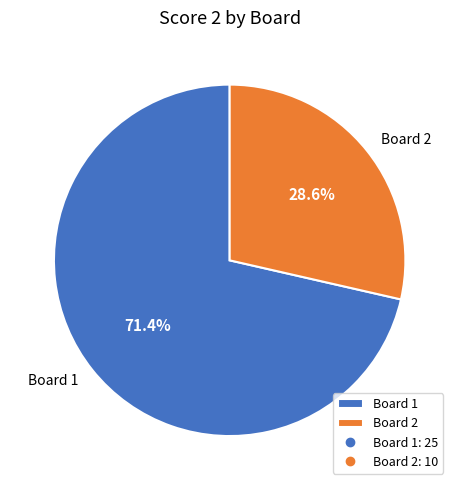

The Board 1 slice represents 79% of the pie. True or false?

False